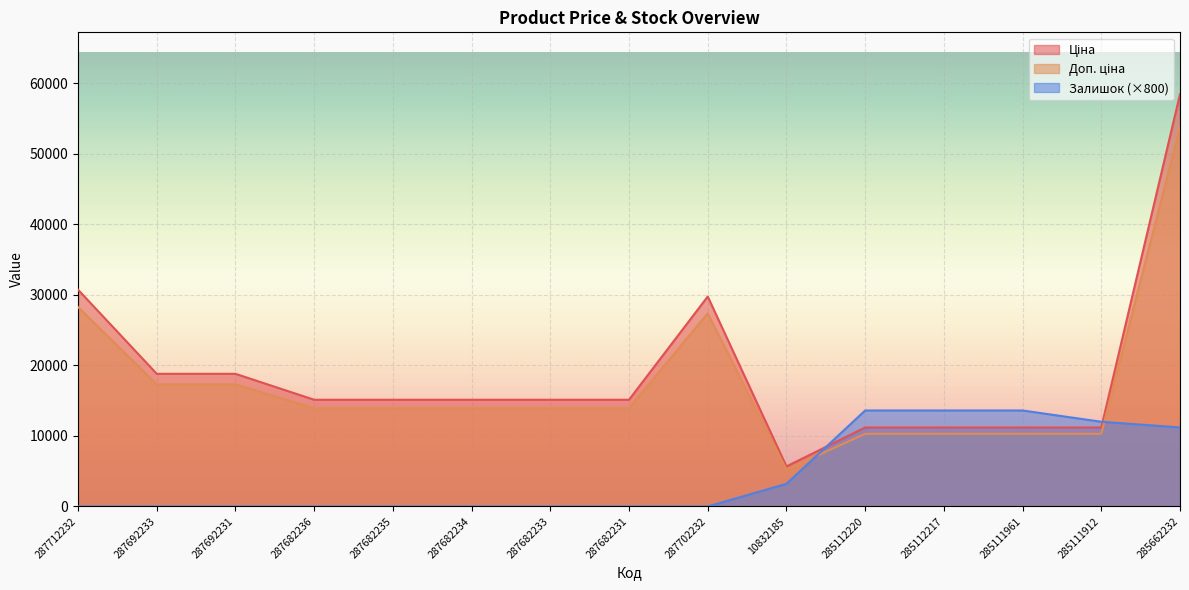

Reading left to right, what are all the values shown in this chart?

Ціна: 287712232=30717.1	287692233=18796.8	287692231=18796.8	287682236=15120.0	287682235=15120.0	287682234=15120.0	287682233=15120.0	287682231=15120.0	287702232=29747.2	10832185=5673.8	285112220=11188.2	285112217=11188.2	285111961=11188.2	285111912=11188.2	285662232=58426.5
Доп. ціна: 287712232=28259.8	287692233=17293.1	287692231=17293.1	287682236=13910.4	287682235=13910.4	287682234=13910.4	287682233=13910.4	287682231=13910.4	287702232=27367.5	10832185=5219.9	285112220=10293.1	285112217=10293.1	285111961=10293.1	285111912=10293.1	285662232=53752.4
Залишок: 287712232=0.0	287692233=0.0	287692231=0.0	287682236=0.0	287682235=0.0	287682234=0.0	287682233=0.0	287682231=0.0	287702232=0.0	10832185=3200.0	285112220=13600.0	285112217=13600.0	285111961=13600.0	285111912=12000.0	285662232=11200.0